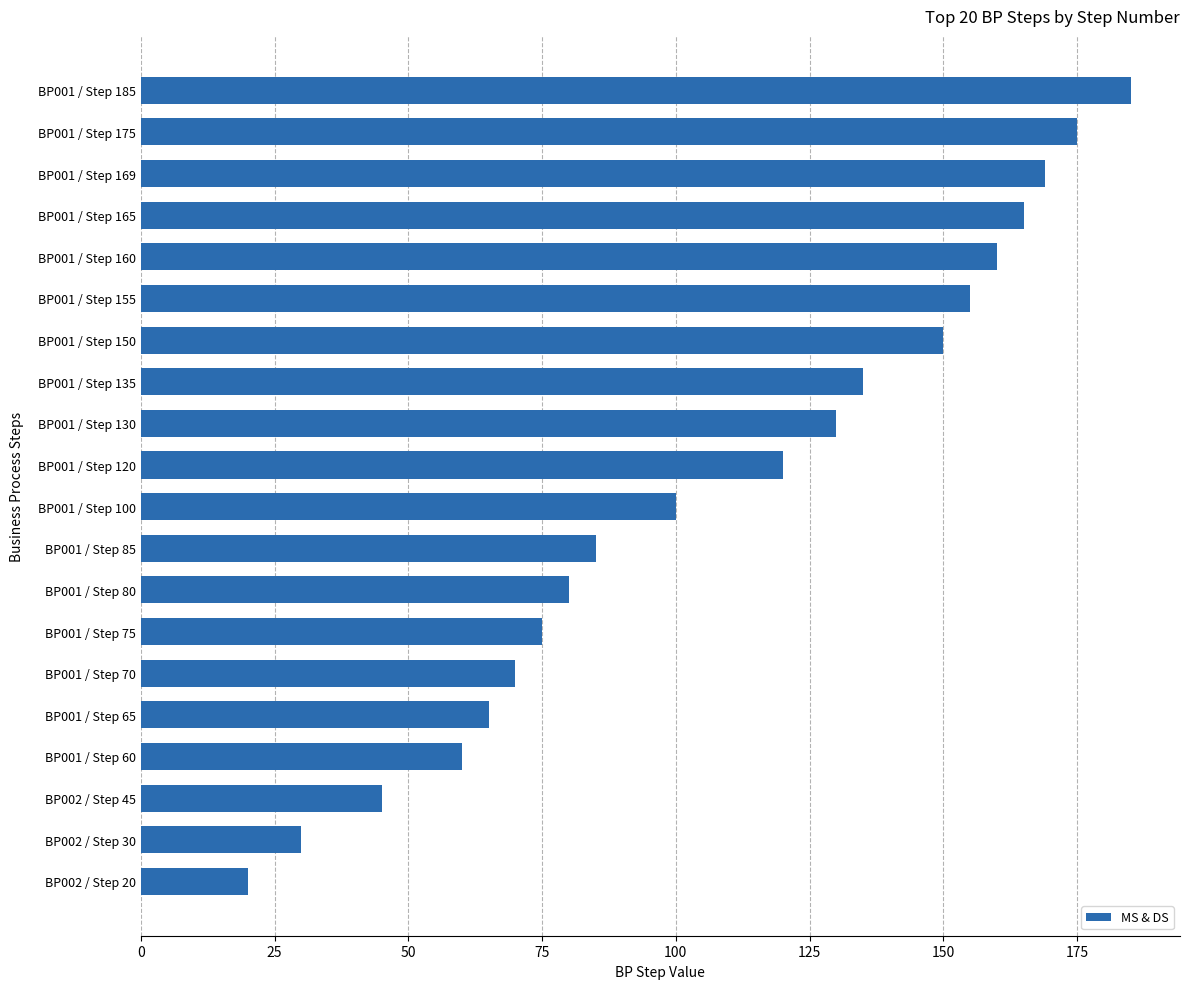

What is the average value?

109